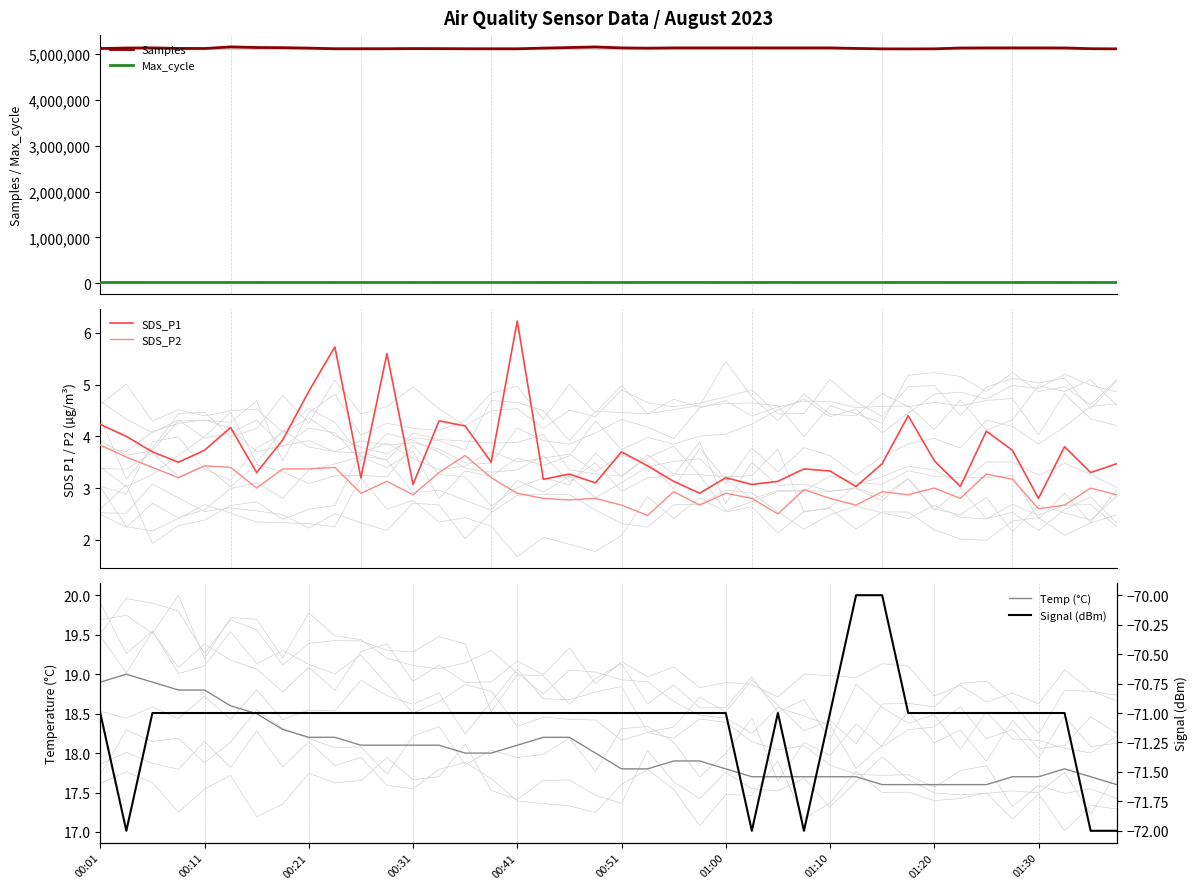

Reading left to right, extract all data points from this chart.

Samples: 5113874.0	5124524.0	5127774.0	5115448.0	5114065.0	5149323.0	5136213.0	5132563.0	5122801.0	5108058.0	5107994.0	5108269.0	5112302.0	5110775.0	5107976.0	5107648.0	5107335.0	5123413.0	5135153.0	5148280.0	5127593.0	5121764.0	5127516.0	5127538.0	5127959.0	5127896.0	5127211.0	5127328.0	5127438.0	5115784.0	5106499.0	5105632.0	5106958.0	5125000.0	5127172.0	5127249.0	5127268.0	5126342.0	5110230.0	5106456.0
Max_cycle: 20201.0	20375.0	20258.0	20222.0	20284.0	20302.0	20205.0	20323.0	20292.0	20203.0	20317.0	20340.0	20201.0	20205.0	20301.0	20309.0	20209.0	20288.0	20682.0	20232.0	20308.0	20695.0	20830.0	20668.0	20189.0	20209.0	20973.0	20217.0	20201.0	20238.0	20195.0	20668.0	20577.0	20239.0	20209.0	20221.0	20687.0	20301.0	20202.0	20202.0
SDS_P1: 4.2	4.0	3.7	3.5	3.7	4.2	3.3	3.9	4.9	5.7	3.2	5.6	3.1	4.3	4.2	3.5	6.2	3.2	3.3	3.1	3.7	3.4	3.1	2.9	3.2	3.1	3.1	3.4	3.3	3.0	3.5	4.4	3.5	3.0	4.1	3.7	2.8	3.8	3.3	3.5
SDS_P2: 3.8	3.6	3.4	3.2	3.4	3.4	3.0	3.4	3.4	3.4	2.9	3.1	2.9	3.3	3.6	3.2	2.9	2.8	2.8	2.8	2.7	2.5	2.9	2.7	2.9	2.8	2.5	3.0	2.8	2.7	2.9	2.9	3.0	2.8	3.3	3.2	2.6	2.7	3.0	2.9
Temp (°C): 18.9	19.0	18.9	18.8	18.8	18.6	18.5	18.3	18.2	18.2	18.1	18.1	18.1	18.1	18.0	18.0	18.1	18.2	18.2	18.0	17.8	17.8	17.9	17.9	17.8	17.7	17.7	17.7	17.7	17.7	17.6	17.6	17.6	17.6	17.6	17.7	17.7	17.8	17.7	17.6
Signal (dBm): -71.0	-72.0	-71.0	-71.0	-71.0	-71.0	-71.0	-71.0	-71.0	-71.0	-71.0	-71.0	-71.0	-71.0	-71.0	-71.0	-71.0	-71.0	-71.0	-71.0	-71.0	-71.0	-71.0	-71.0	-71.0	-72.0	-71.0	-72.0	-71.0	-70.0	-70.0	-71.0	-71.0	-71.0	-71.0	-71.0	-71.0	-71.0	-72.0	-72.0